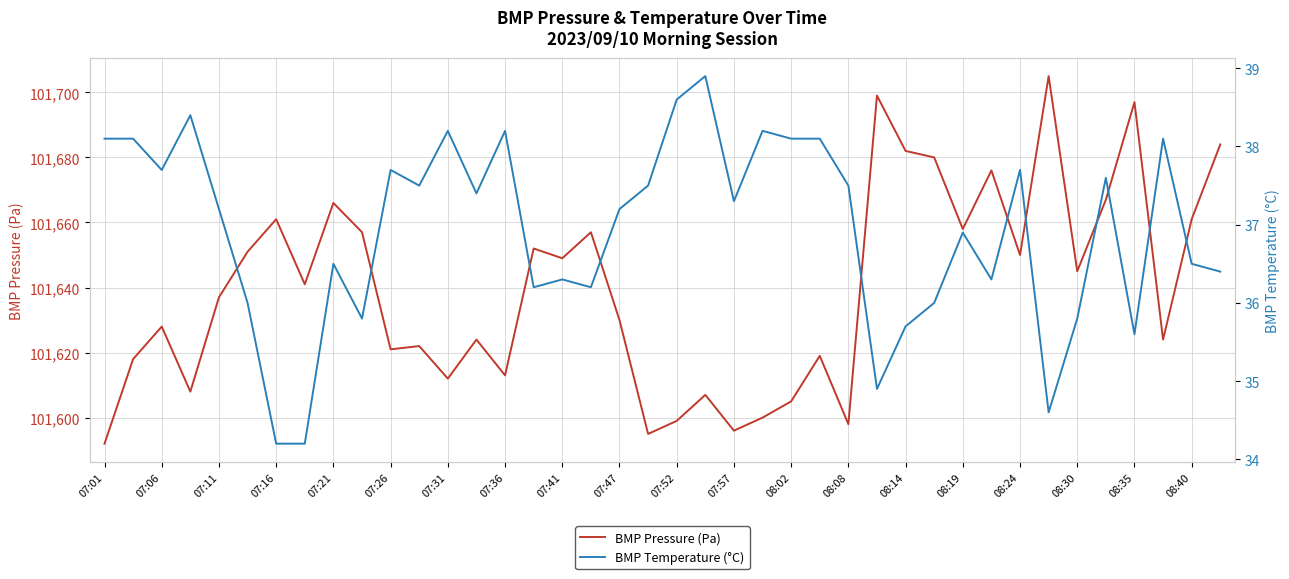

At which label does BMP Pressure (Pa) reach its minimum?

07:01